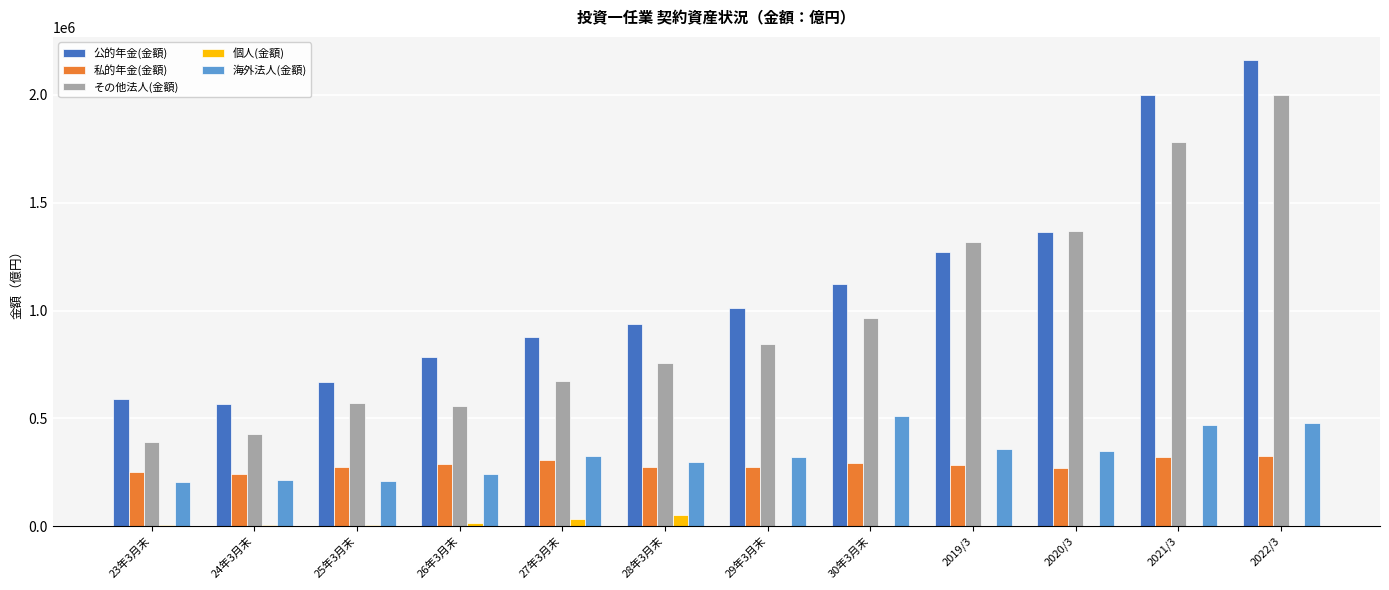

Is it true that 公的年金(金額) equals 539189.4 at 28年3月末?

False